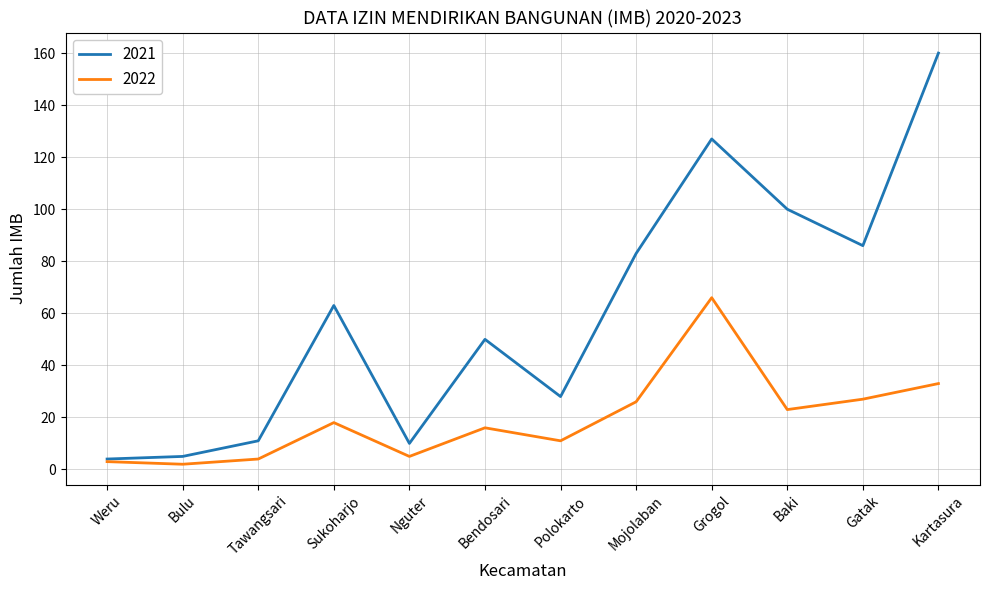

What are all the series names shown in the legend?

2021, 2022